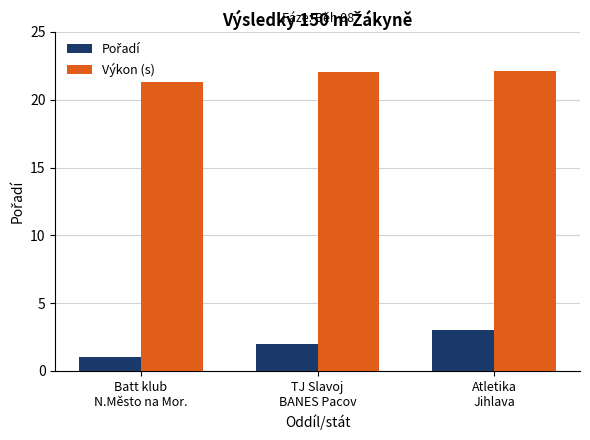

What is the label of the 3rd bar from the left?

Atletika
Jihlava